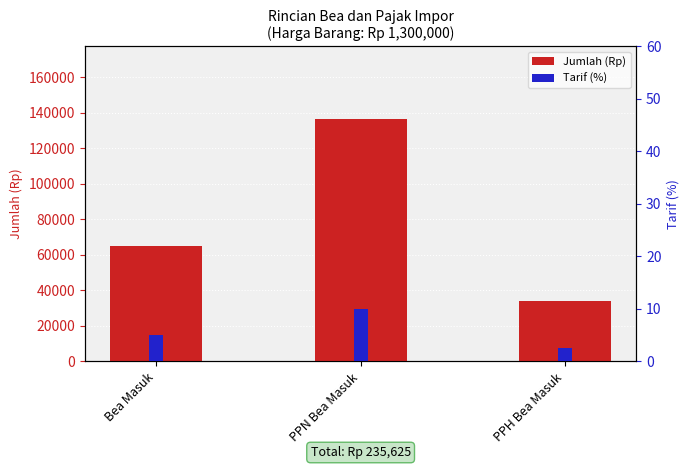

What is the approximate value of Tarif (%) at PPN Bea Masuk?

10.0